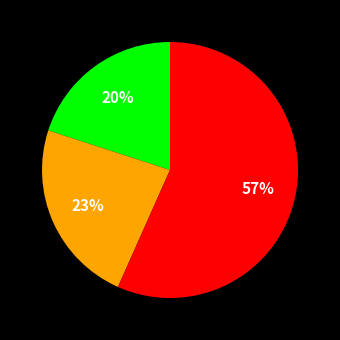

To the nearest percent, what is the difference between the largest and smallest slice percentages?

37%